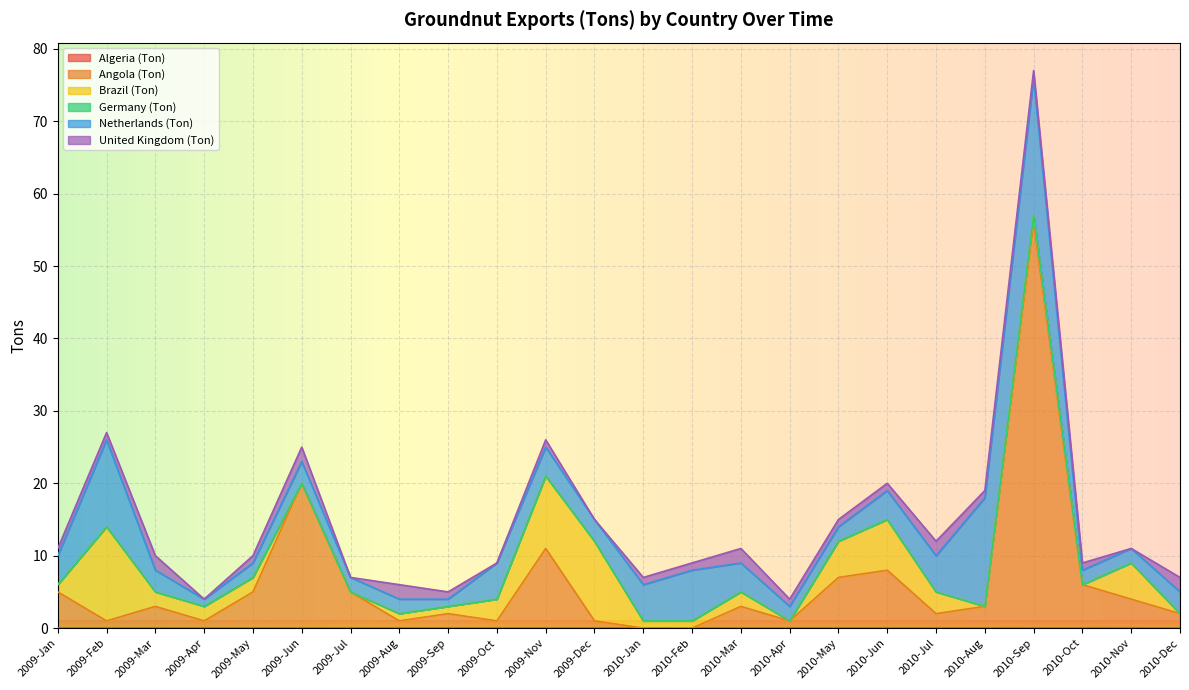

Where is Netherlands (Ton) nearest to the value 10?

2009-Feb